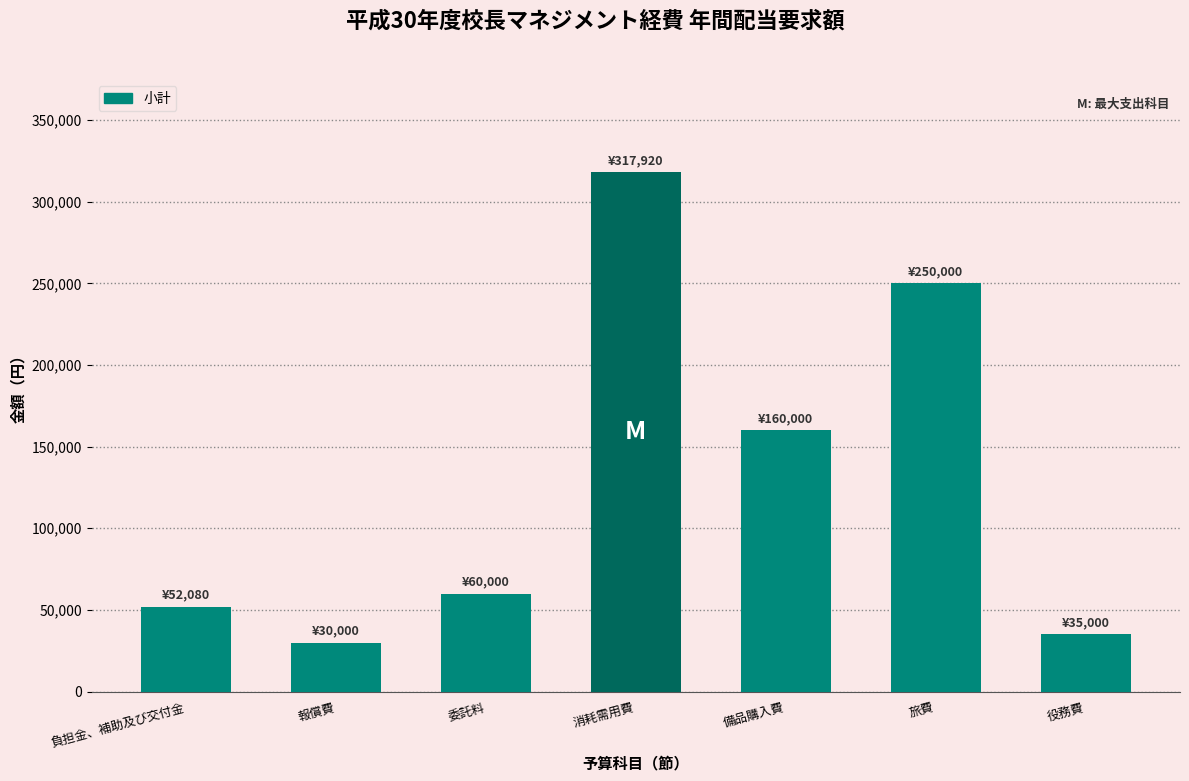

Rank the categories by value from highest to lowest.

消耗需用費, 旅費, 備品購入費, 委託料, 負担金、補助及び交付金, 役務費, 報償費